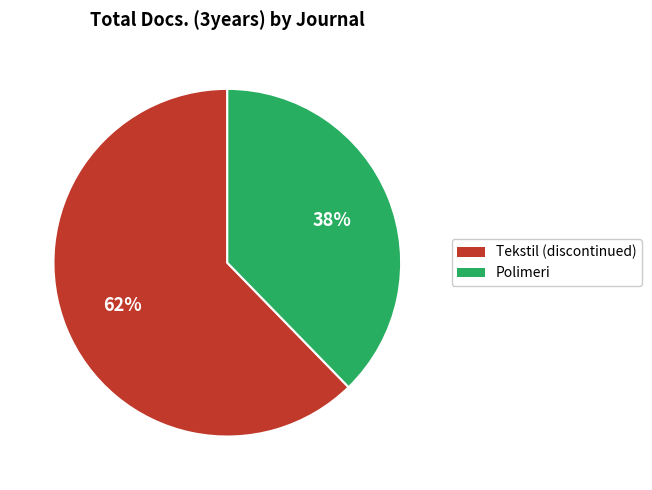

To the nearest percent, what is the average slice percentage?

50%